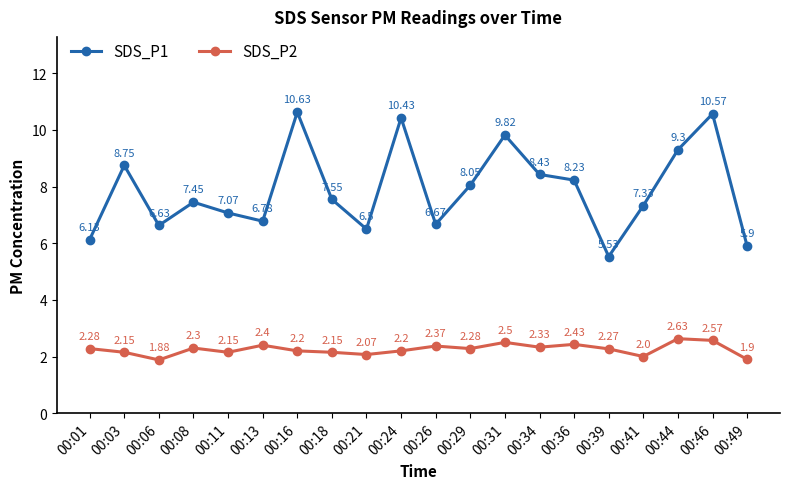

What is the difference between the second highest and minimum values in the SDS_P1 series?

5.0